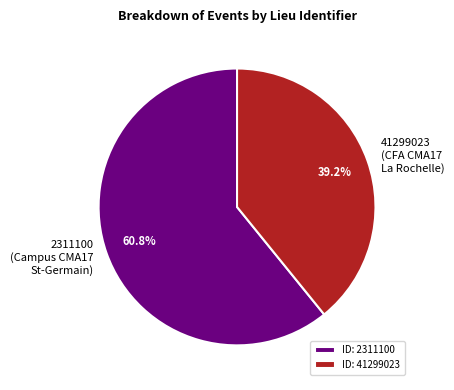

To the nearest percent, what is the difference between the largest and smallest slice percentages?

22%